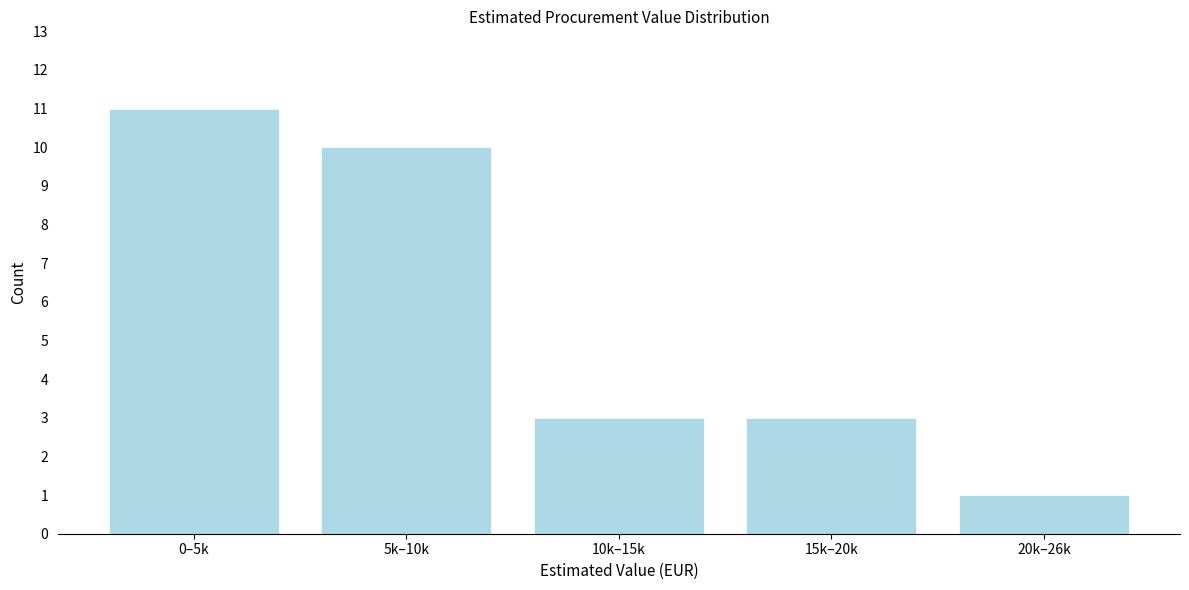

Reading right to left, extract all data points from this chart.

20k–26k=1	15k–20k=3	10k–15k=3	5k–10k=10	0–5k=11